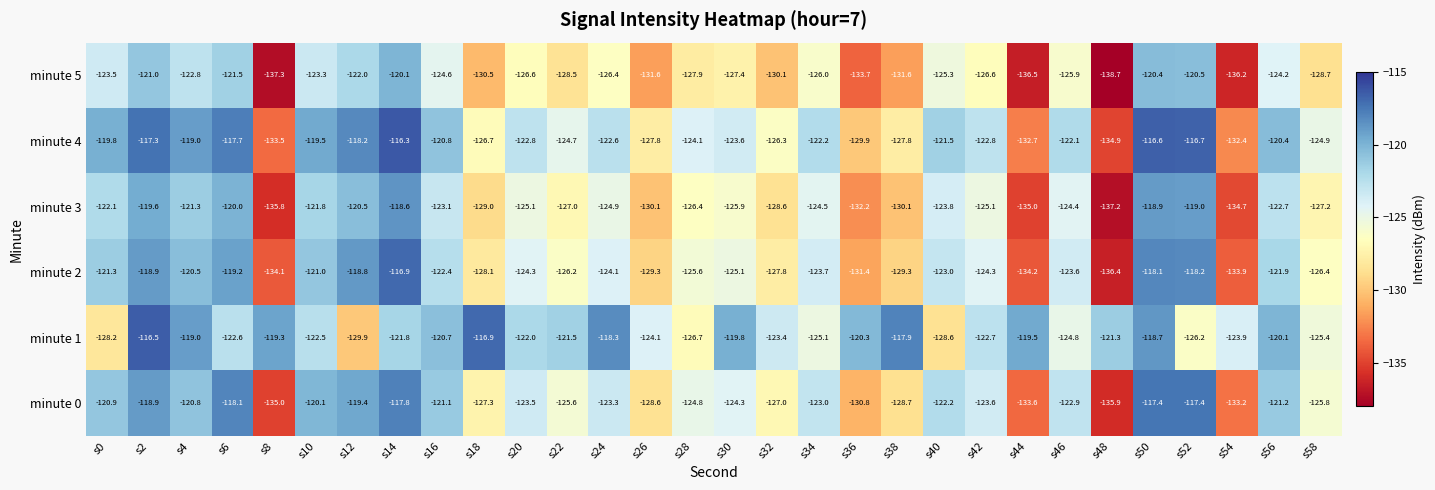

The minute 0 series shows -120.1 at s10. True or false?

True